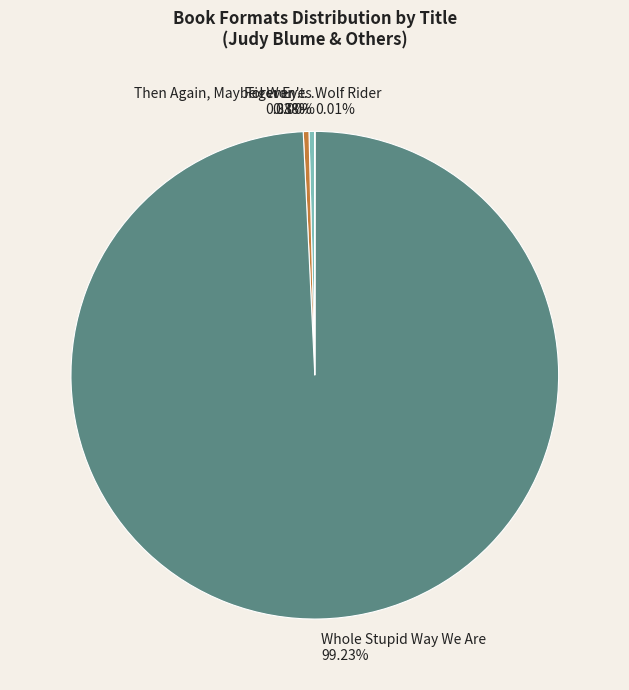

To the nearest percent, what is the average slice percentage?

20%